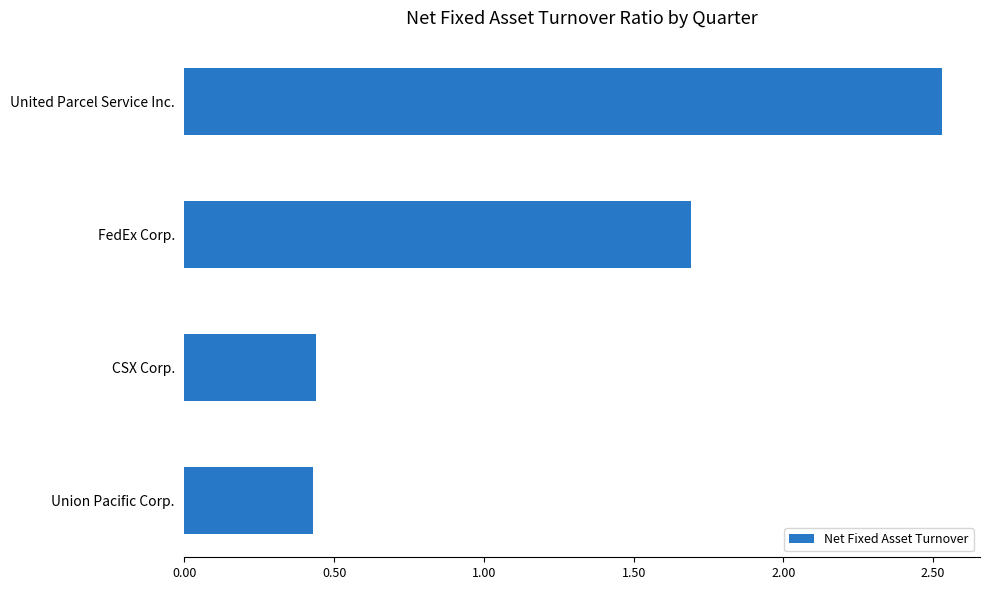

Count the values in the range 0 to 2.

3